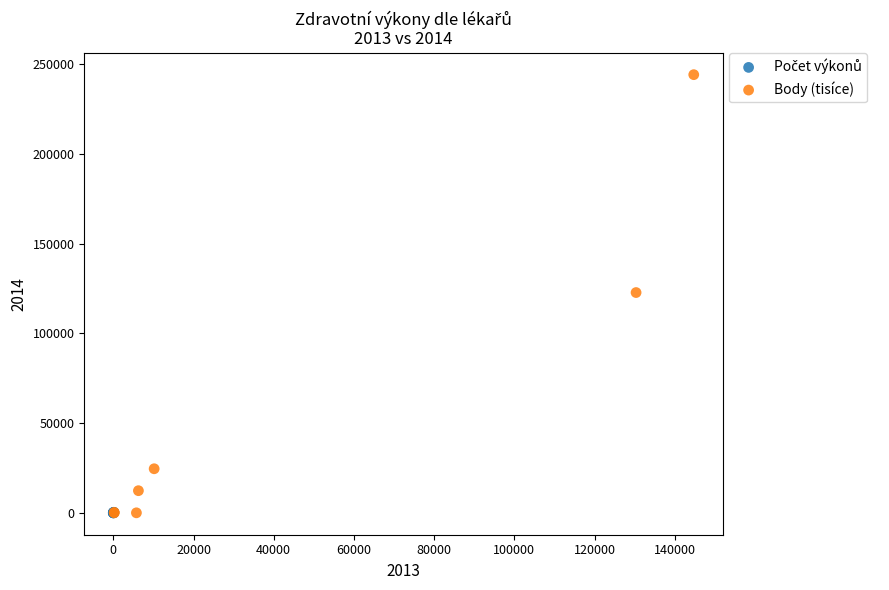

Which series reaches the maximum Y coordinate?

Body (tisíce)